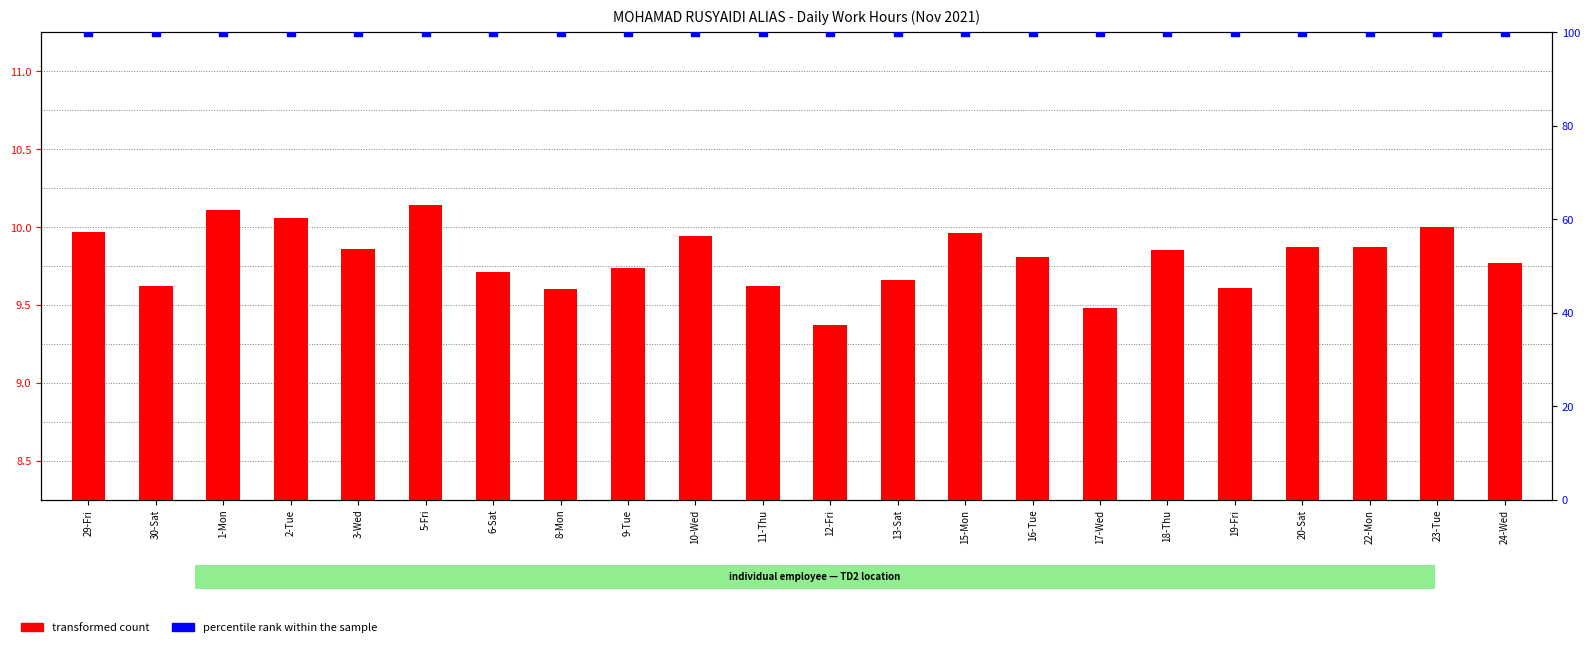

Which series contains the lowest Y value?

transformed count